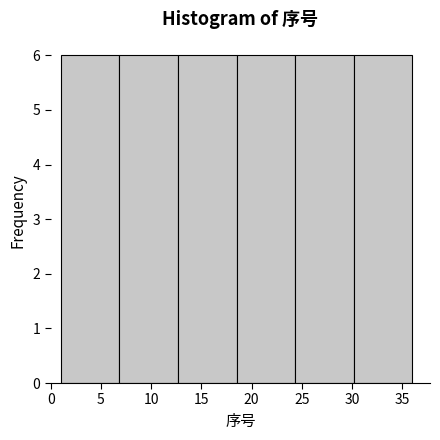

Reading left to right, list every bar in this chart as the range it spans on the x-axis followed by its height. Neither the bar edges nor the heights are printed on the chart, so give them approximately, as read against the axes.

1.0 to 7.0: 6
7.0 to 12.5: 6
12.5 to 18.5: 6
18.5 to 24.5: 6
24.5 to 30.0: 6
30.0 to 36.0: 6